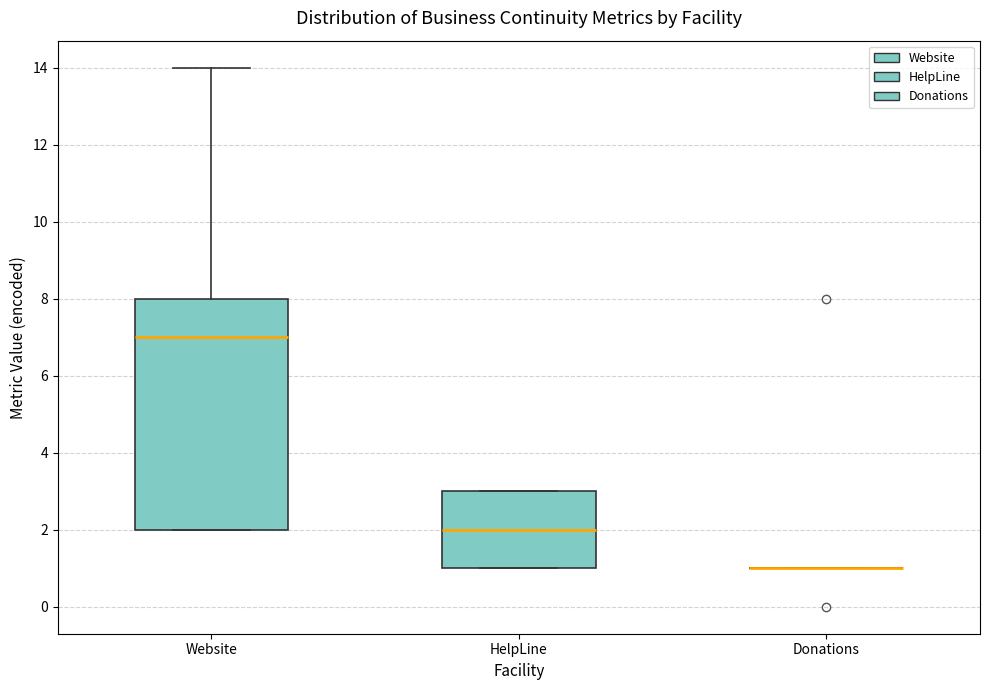

Reading left to right, transcribe this box plot: for each box, give where its median line is, the range the box spans, and where its two whiskers end, as read against the y-axis. The values are not printed on the chart, so give them approximately, as read against the axis.

Website: median 7, box 2 to 8, whiskers 2 to 14
HelpLine: median 2, box 1 to 3, whiskers 1 to 3
Donations: box collapsed to a line at 1, whiskers 1 to 1